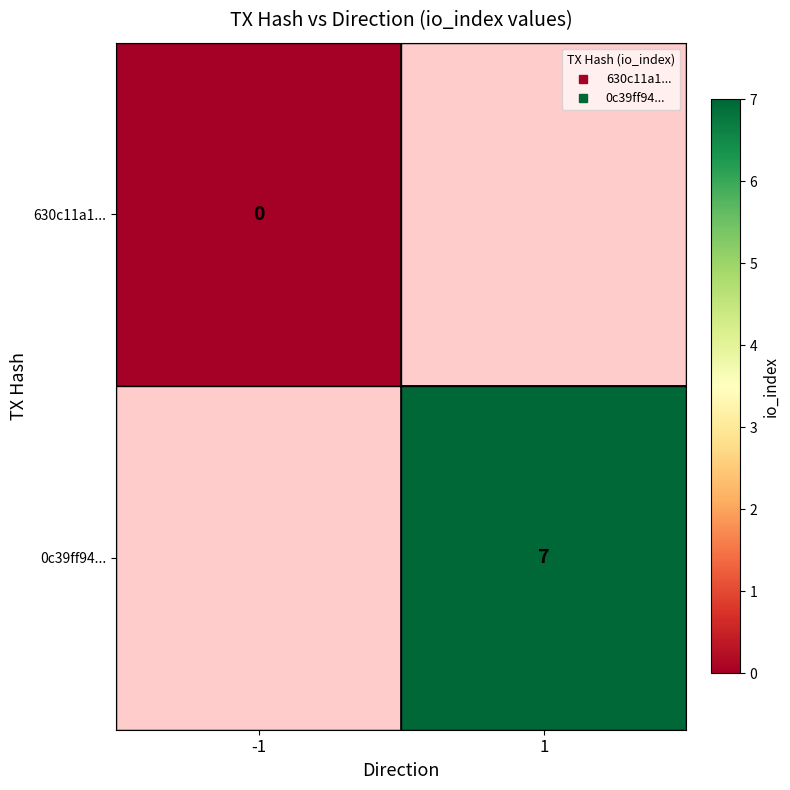

At which label is 630c11a1... closest to 0?

-1